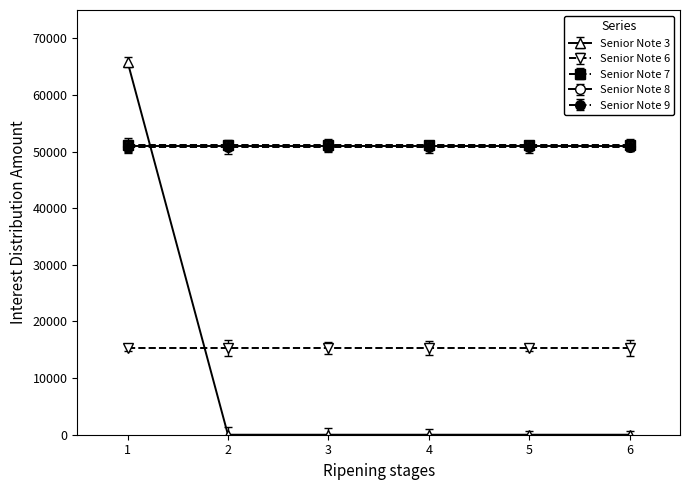

Which series has the widest spread of values?

Senior Note 3